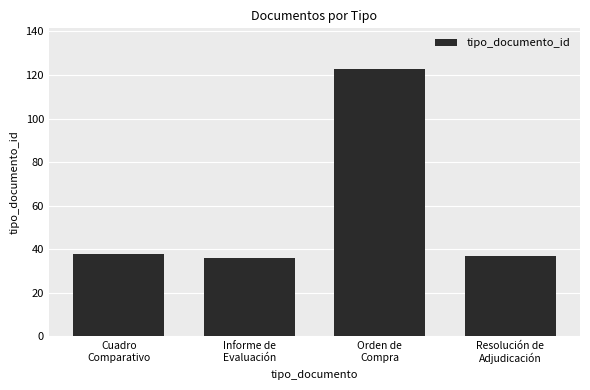

What is the label of the 4th bar from the left?

Resolución de
Adjudicación